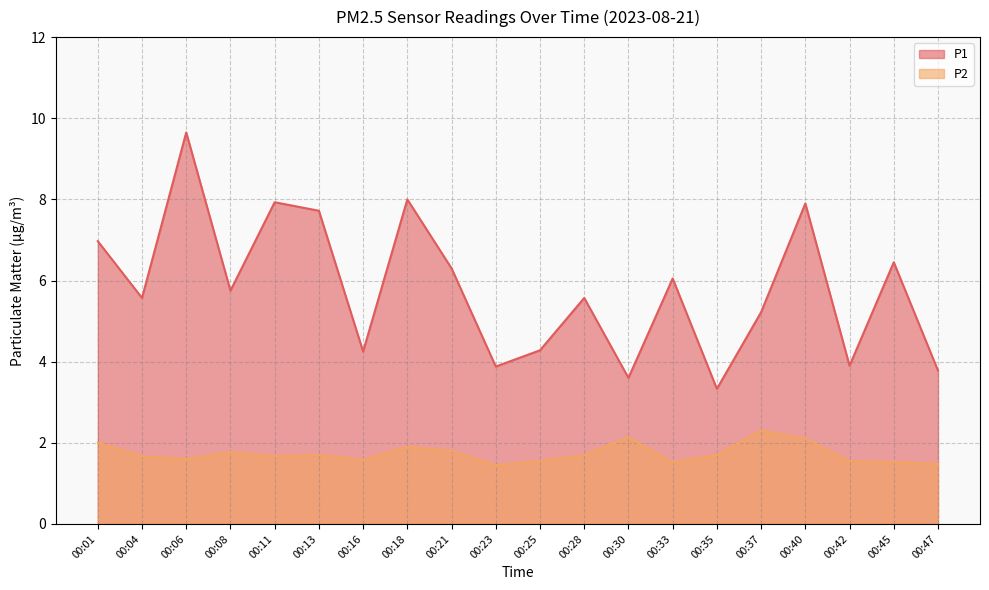

Does the chart have visible grid lines?

Yes